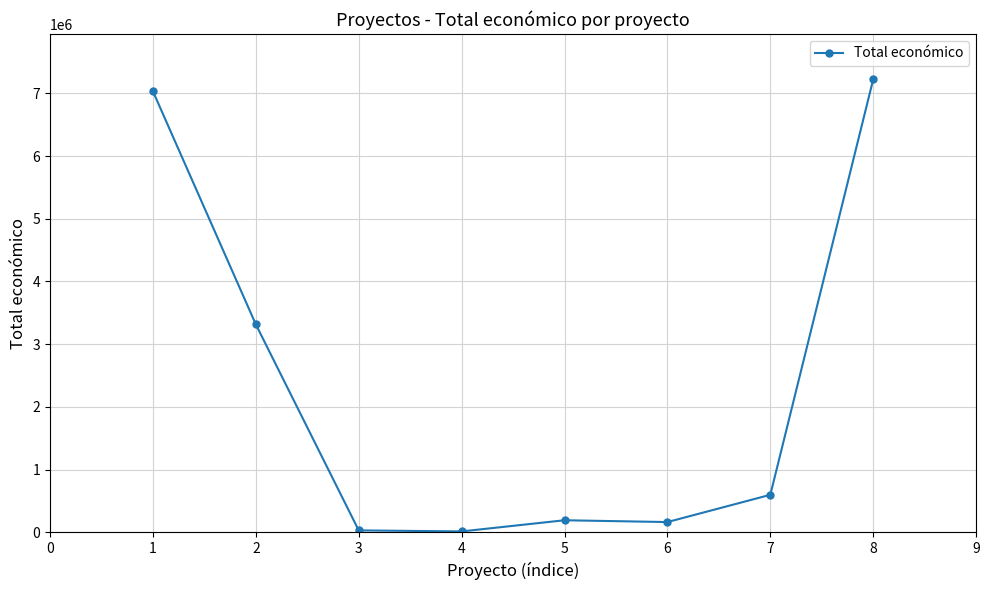

What is the sum of the values at 4 and 6?

180827